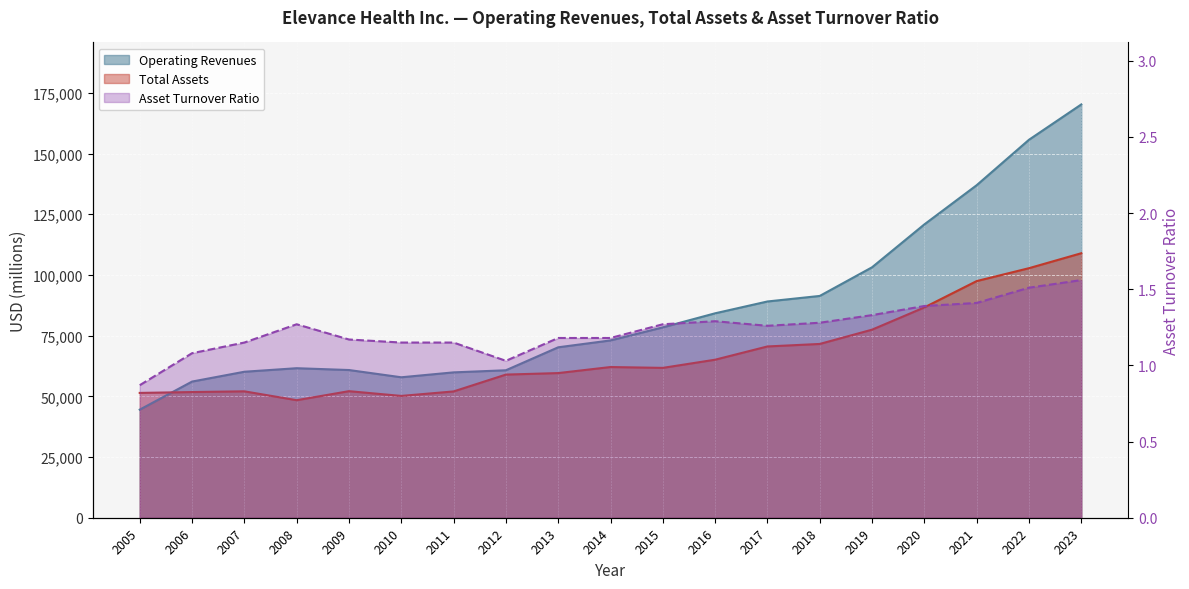

What are all the series names shown in the legend?

Operating Revenues, Total Assets, Asset Turnover Ratio